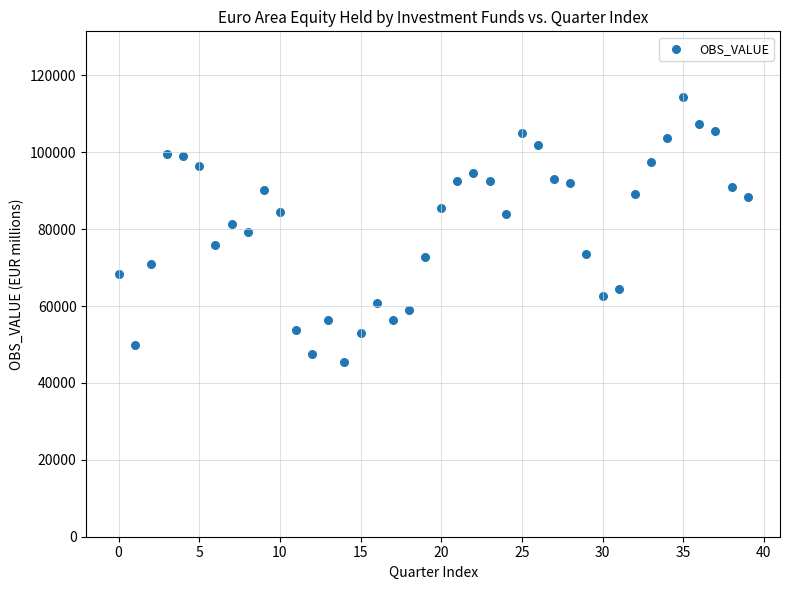

What is the range of Y values (max minus min)?

68818.6